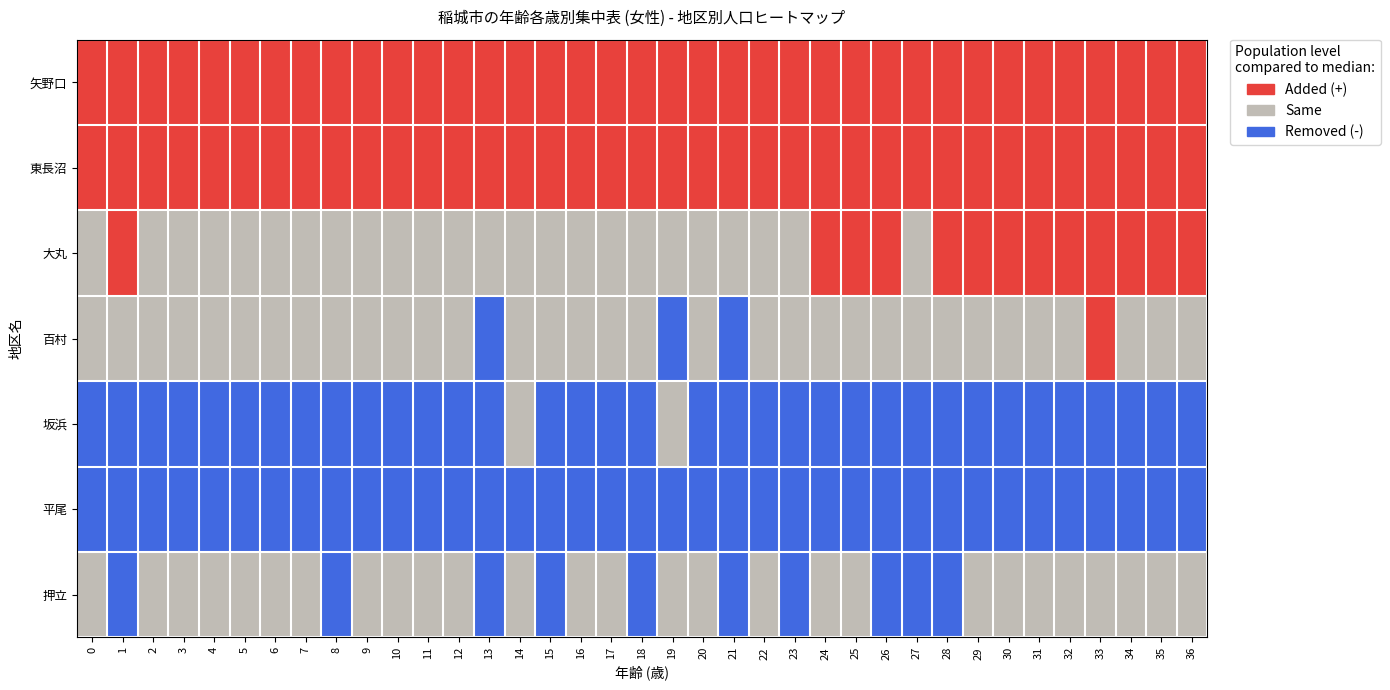

How many data points does each series have?

37